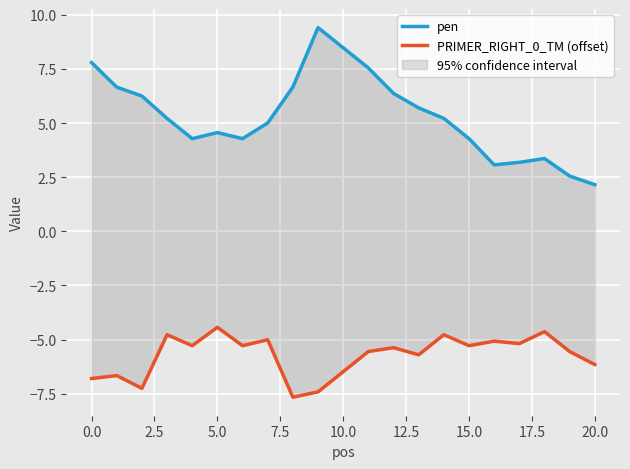

Is this an area chart (filled region under the line)?

No